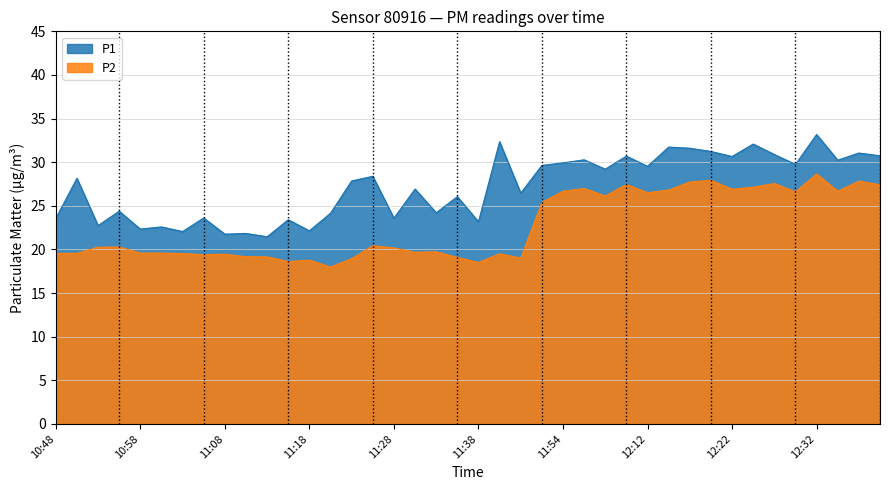

Count the number of data series in this chart.

2